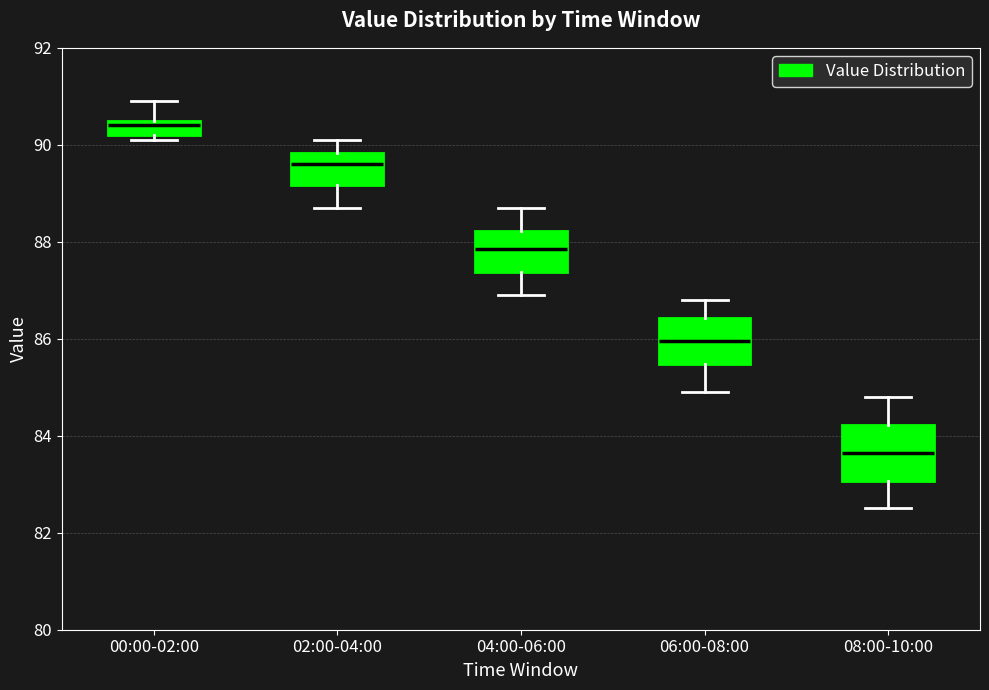

Where is the upper edge of the box for 04:00-06:00 on the y-axis? The values are not printed on the chart, so give them approximately, as read against the axis.

88.2